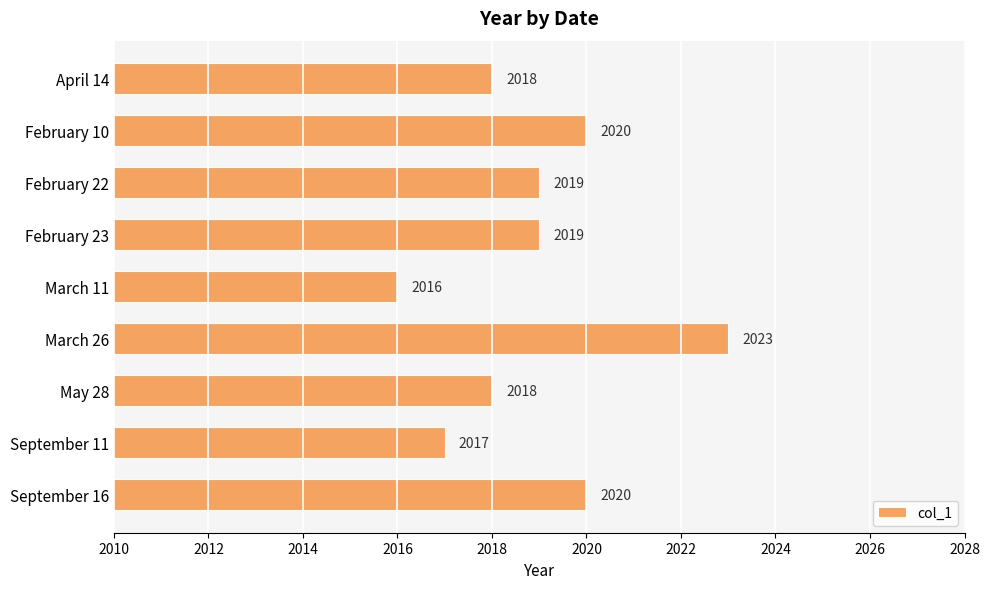

What is the label of the 1st bar from the bottom?

September 16